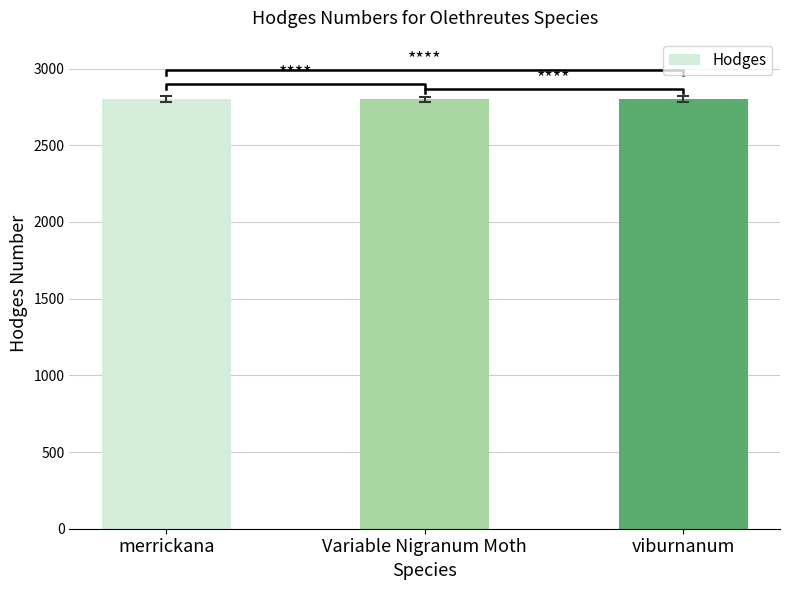

What is the sum of all values?

8404